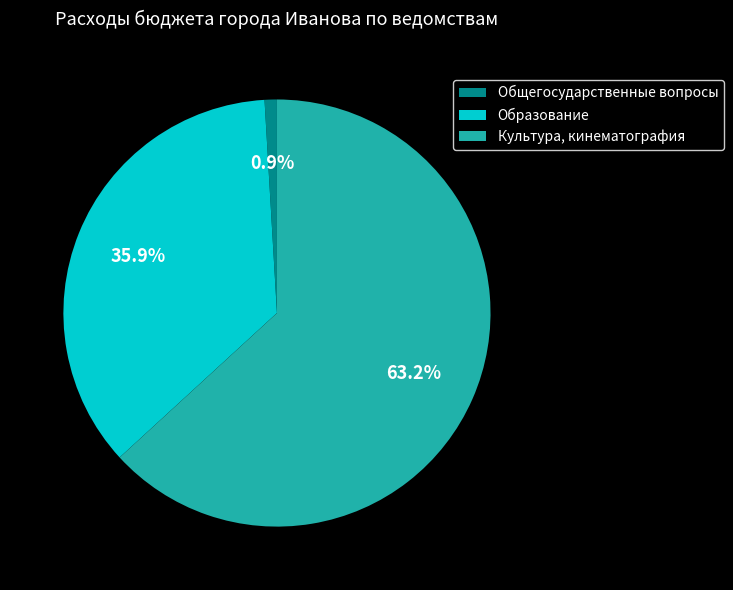

Is it true that Культура, кинематография is 63% of the pie?

True